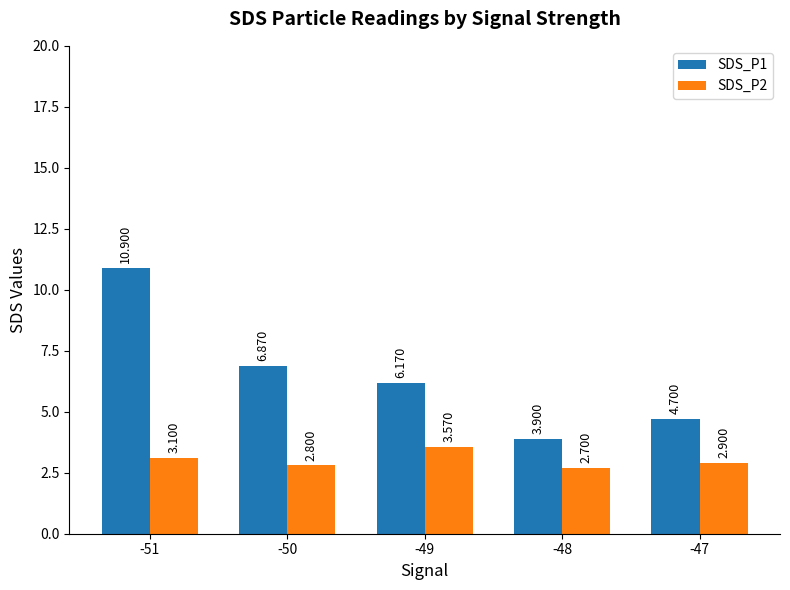

What is the sum of the SDS_P2 values at -50 and -48?

5.5